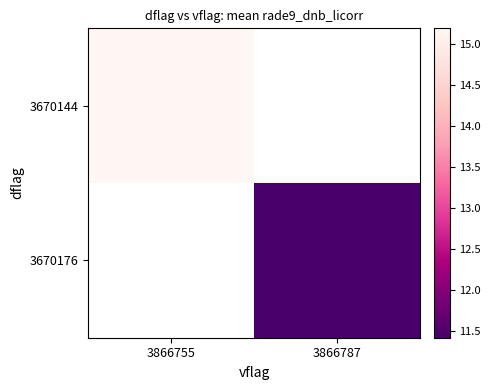

Rank the categories by 3670176 value from lowest to highest.

3866755, 3866787